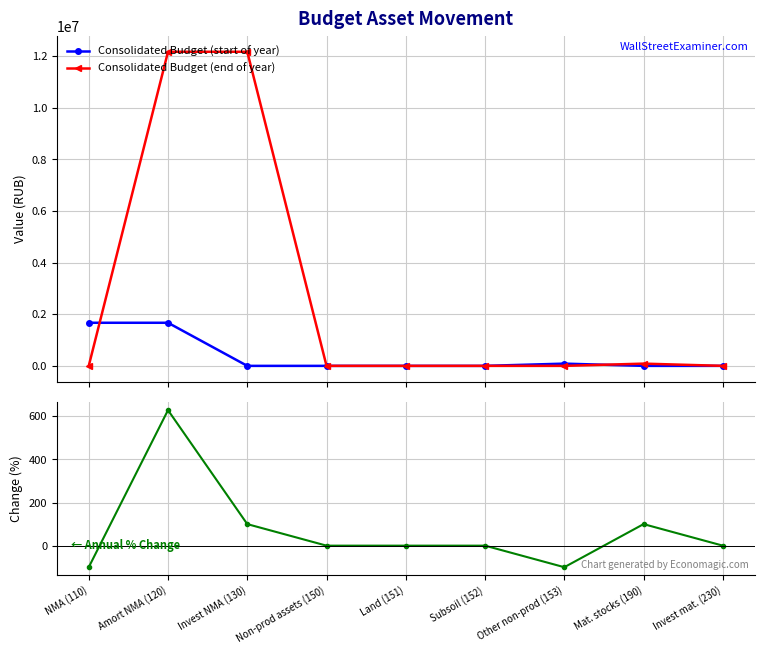

How many lines are shown in the chart?

3